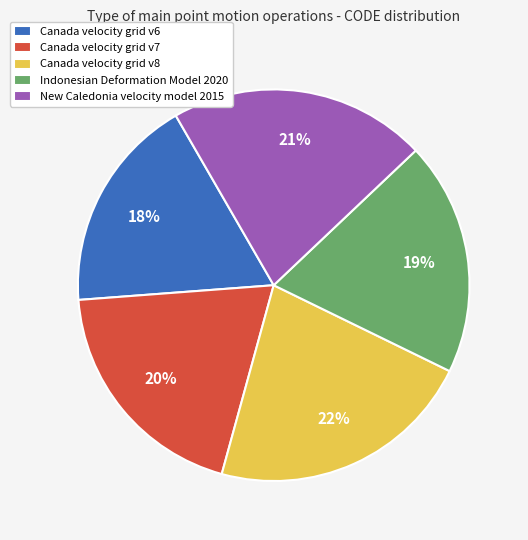

To the nearest percent, what is the combined percentage of Indonesian Deformation Model 2020 and Canada velocity grid v6?

37%